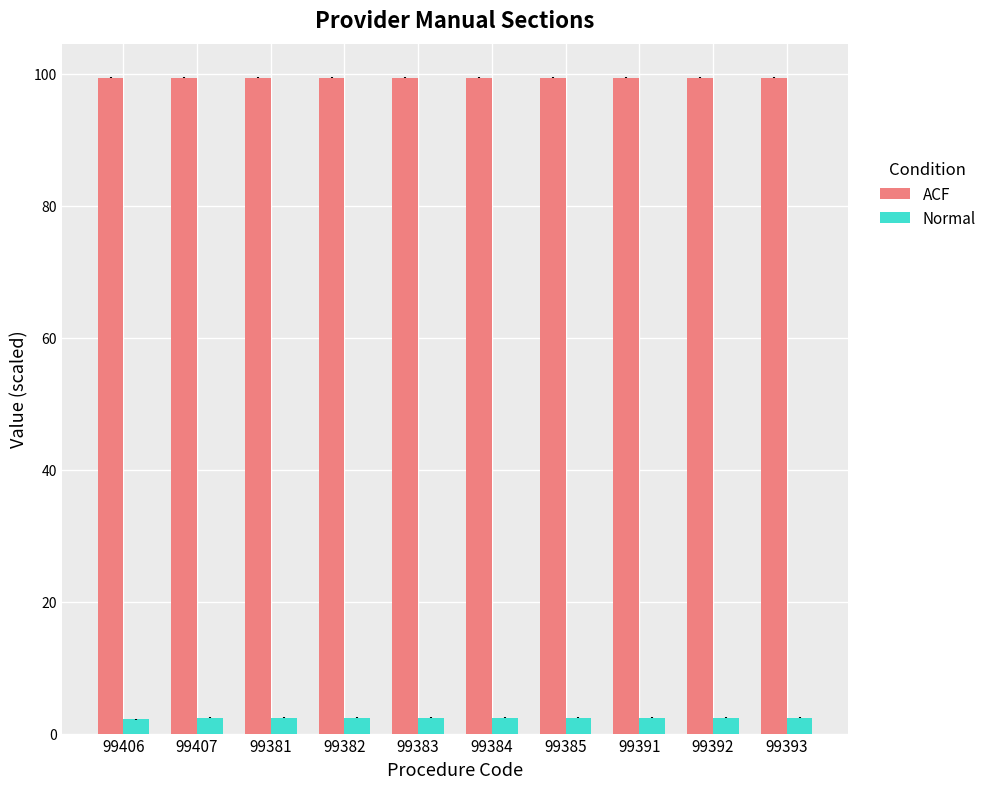

At how many categories does at least one series exceed 76?

10